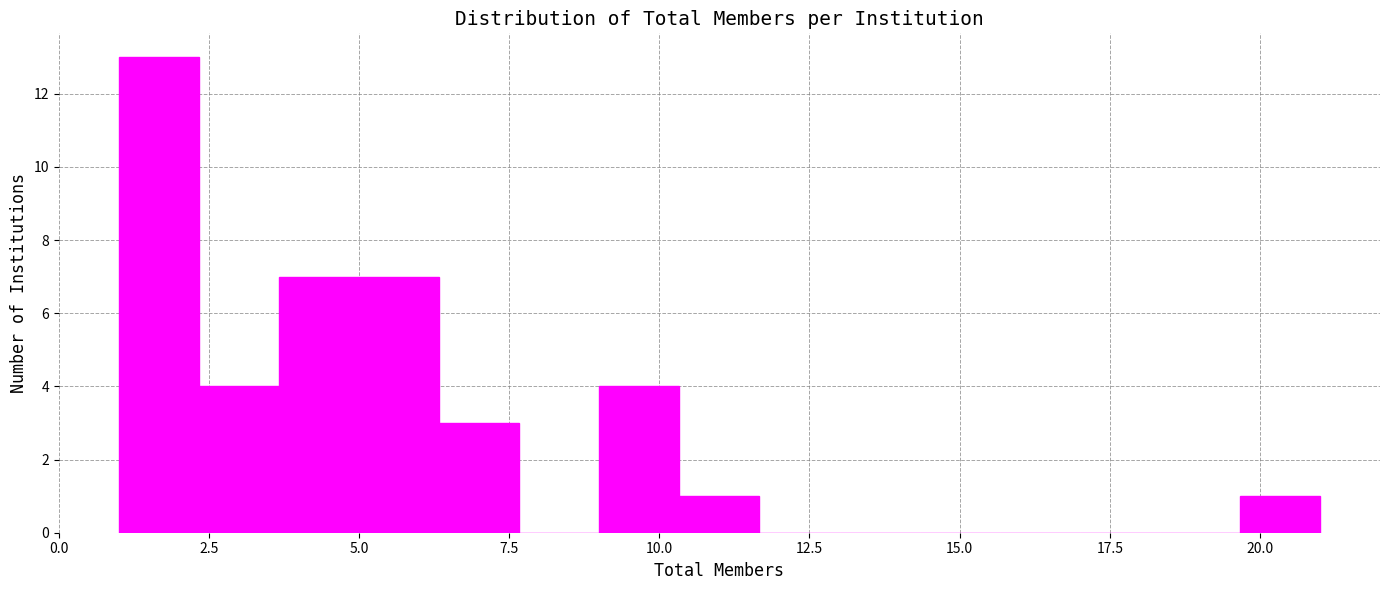

Around what value on the x-axis is the tallest bar? Give the approximate position of its centre, as read against the axis.

1.5